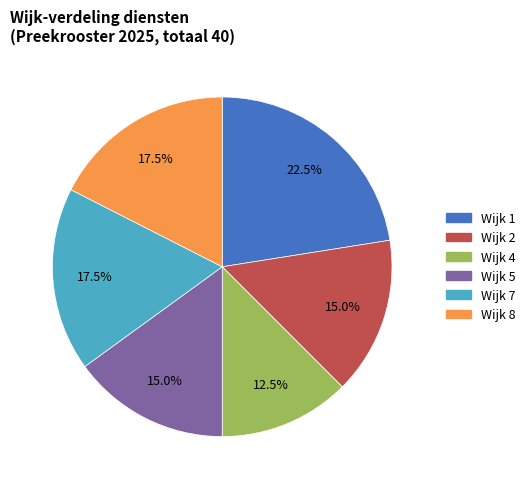

Is there any slice that represents more than half of the pie?

No